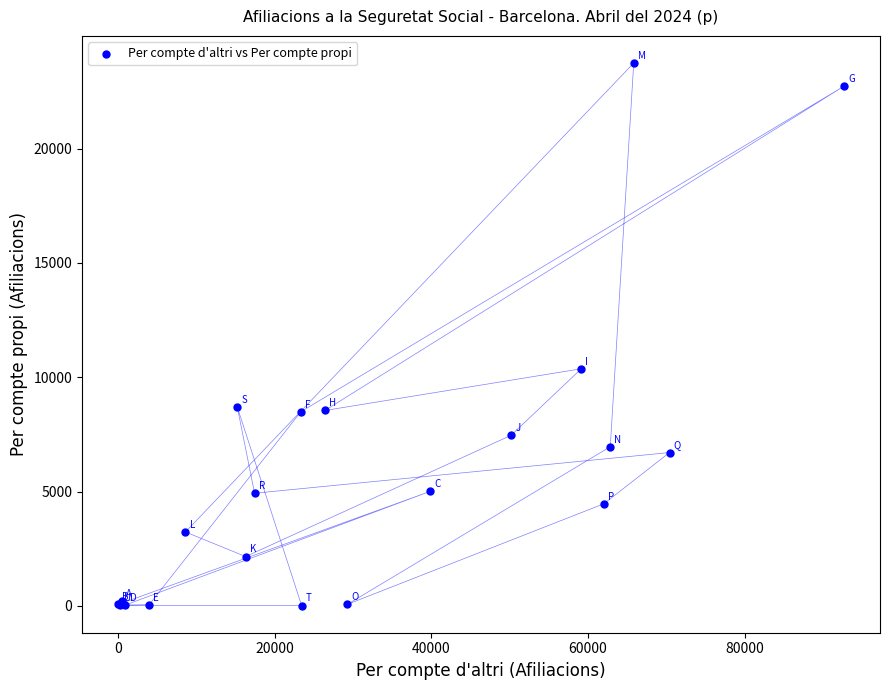

What Y value in the scatter plot is closest to 11877?

10370